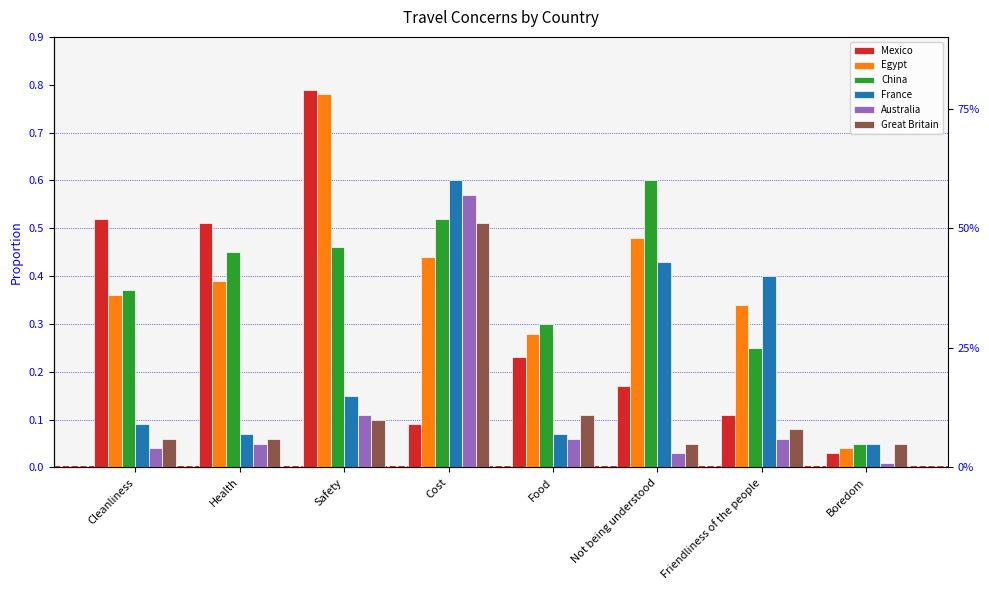

What is the sum of all France values?

1.9